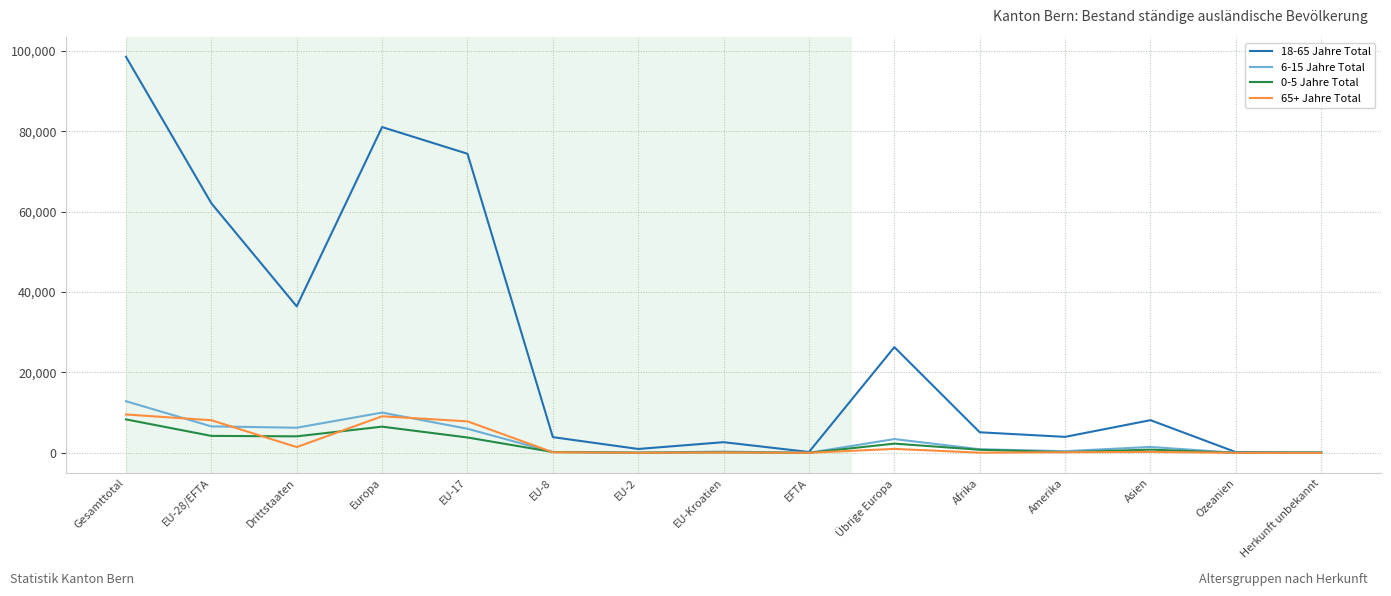

Is the value of 18-65 Jahre Total at Europa greater than the value of 65+ Jahre Total at Übrige Europa?

Yes